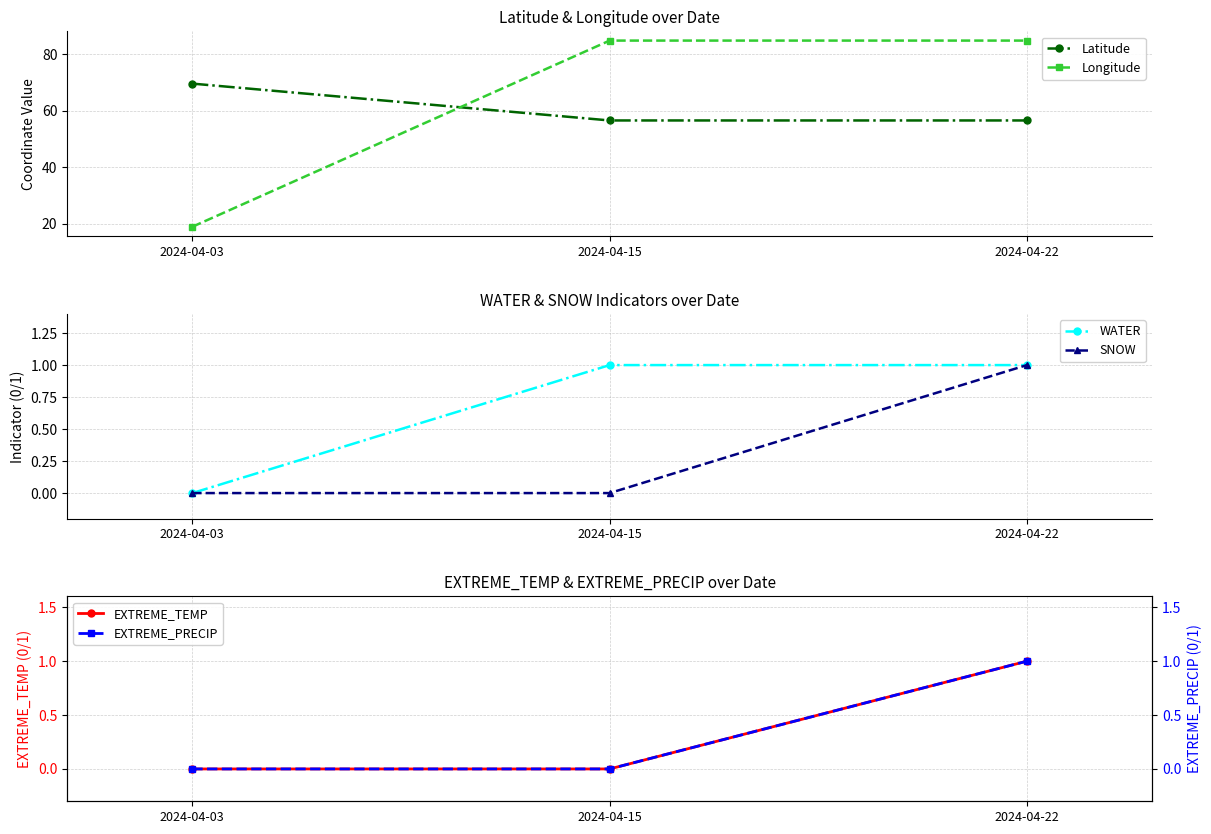

Is it true that EXTREME_PRECIP equals 0.0 at 2024-04-03?

True